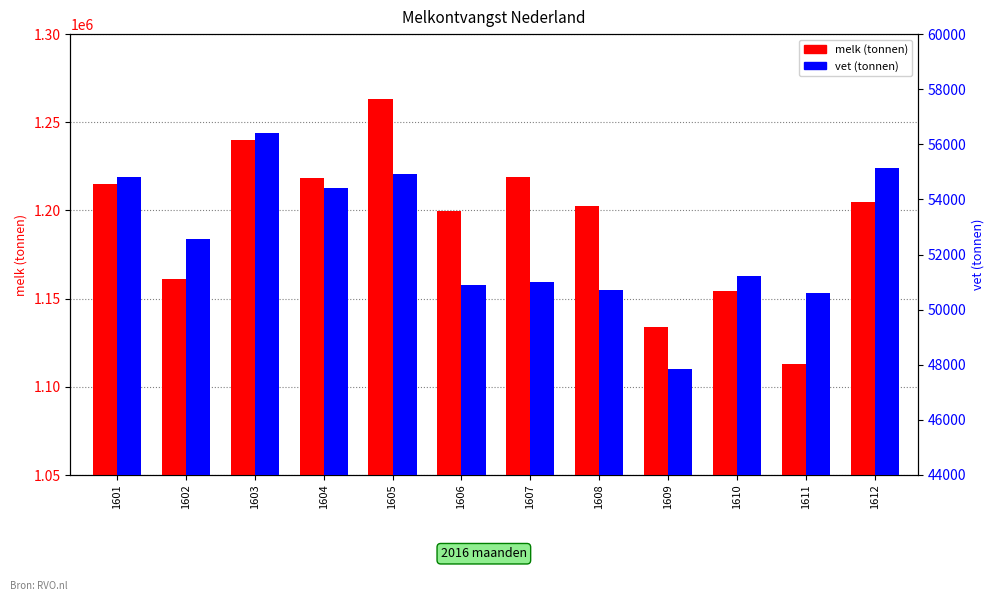

Where does the vet 2016 series first go above 52567?

1601